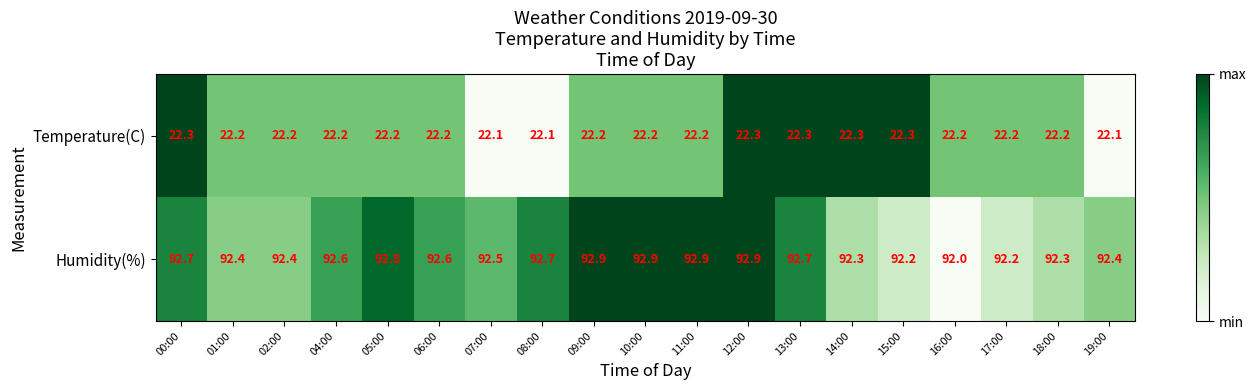

Between 08:00 and 18:00, which series saw the biggest shift?

Humidity(%)